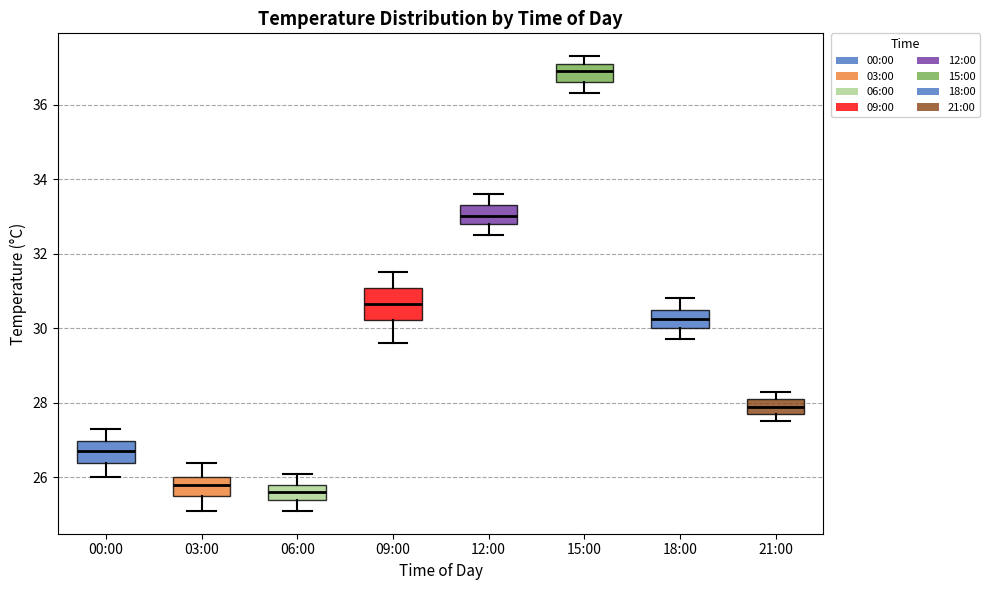

Reading left to right, read every box against the y-axis: the position of its median line, the range the box covers, and the ends of its whiskers. The values are not printed on the chart, so give them approximately, as read against the axis.

00:00: median 26.8, box 26.4 to 27.0, whiskers 26.0 to 27.4
03:00: median 25.8, box 25.6 to 26.0, whiskers 25.2 to 26.4
06:00: median 25.6, box 25.4 to 25.8, whiskers 25.2 to 26.2
09:00: median 30.6, box 30.2 to 31.0, whiskers 29.6 to 31.6
12:00: median 33.0, box 32.8 to 33.4, whiskers 32.6 to 33.6
15:00: median 37.0, box 36.6 to 37.2, whiskers 36.4 to 37.4
18:00: median 30.2, box 30.0 to 30.6, whiskers 29.8 to 30.8
21:00: median 28.0, box 27.8 to 28.2, whiskers 27.6 to 28.4